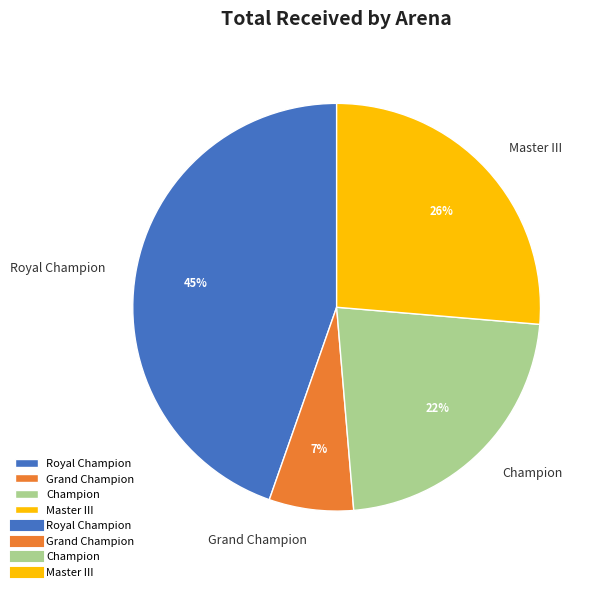

Is the sum of Grand Champion and Master III greater than half?

No